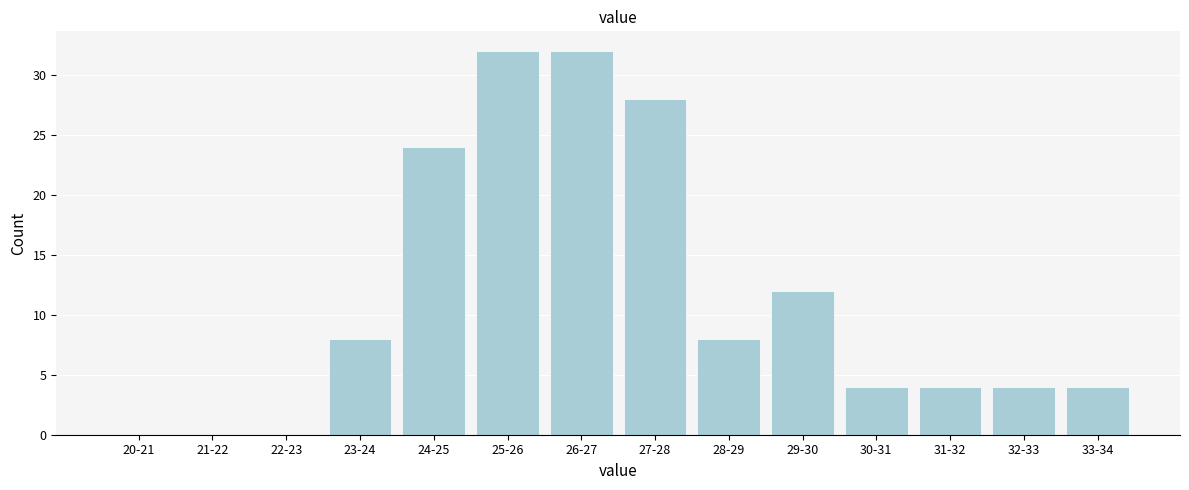

Reading right to left, transcribe all the data shown in this chart.

33-34=4	32-33=4	31-32=4	30-31=4	29-30=12	28-29=8	27-28=28	26-27=32	25-26=32	24-25=24	23-24=8	22-23=0	21-22=0	20-21=0